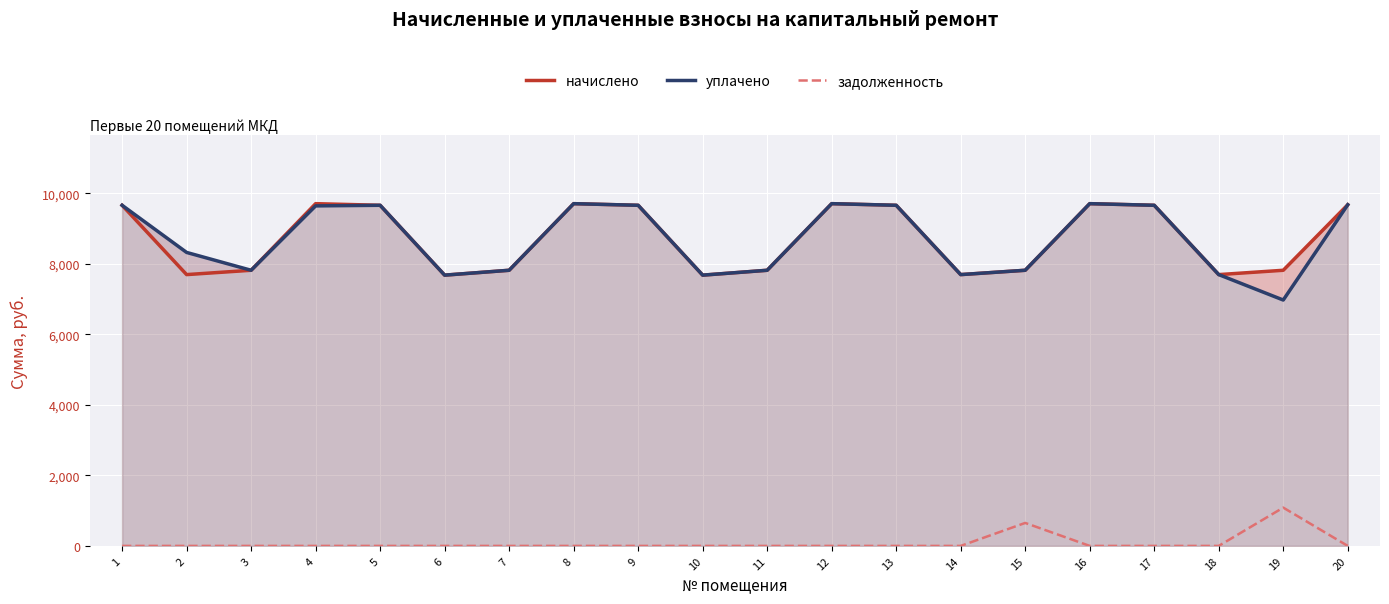

Rank the categories by уплачено value from highest to lowest.

8, 12, 16, 20, 1, 5, 9, 13, 17, 4, 2, 3, 7, 11, 15, 14, 18, 6, 10, 19